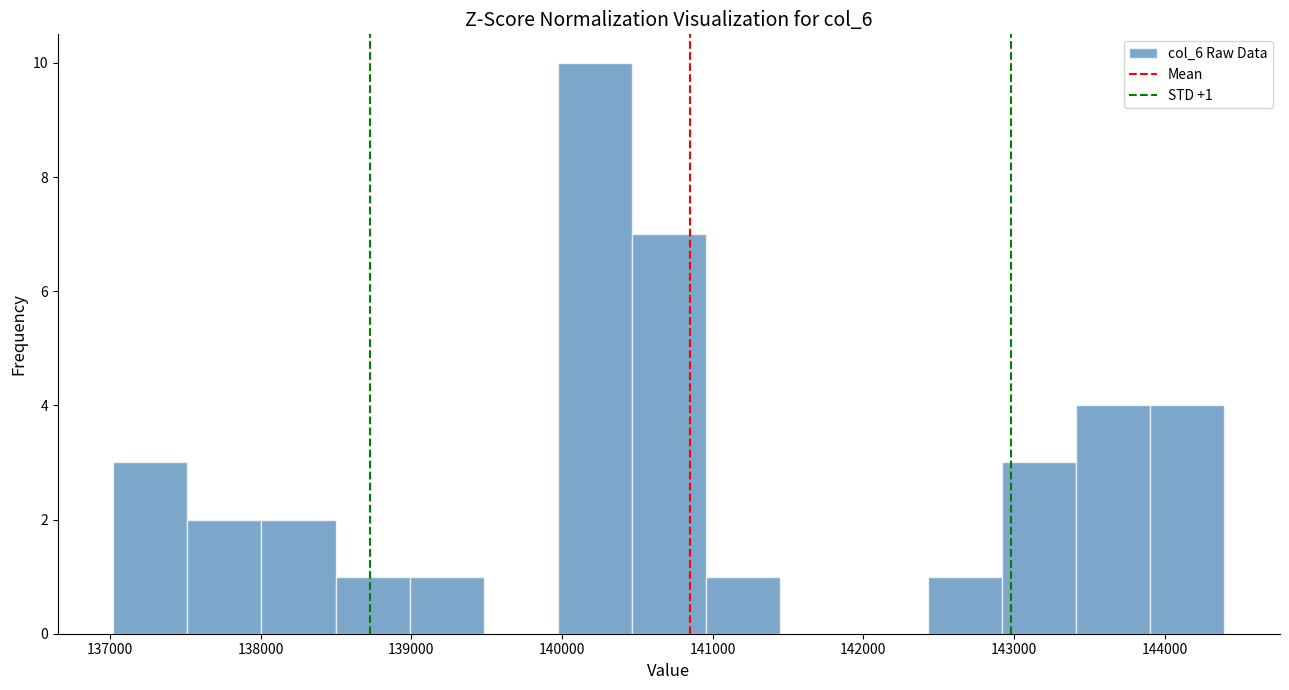

Which range on the x-axis has the tallest bar?

140000 to 140500